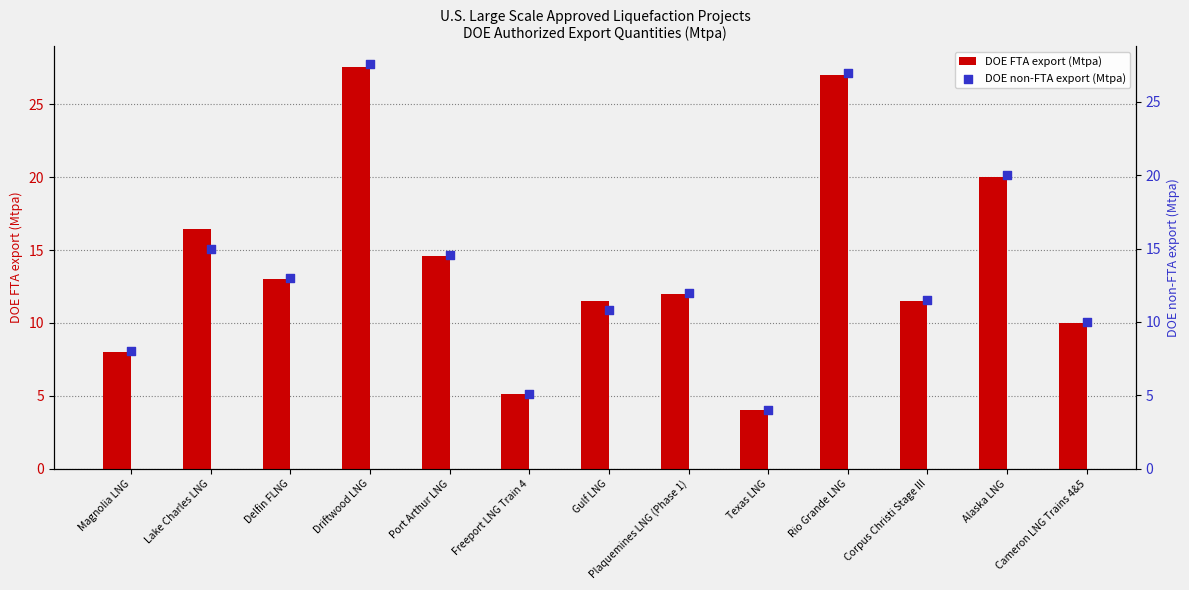

Which series has the widest spread of Y values?

DOE FTA export (Mtpa)